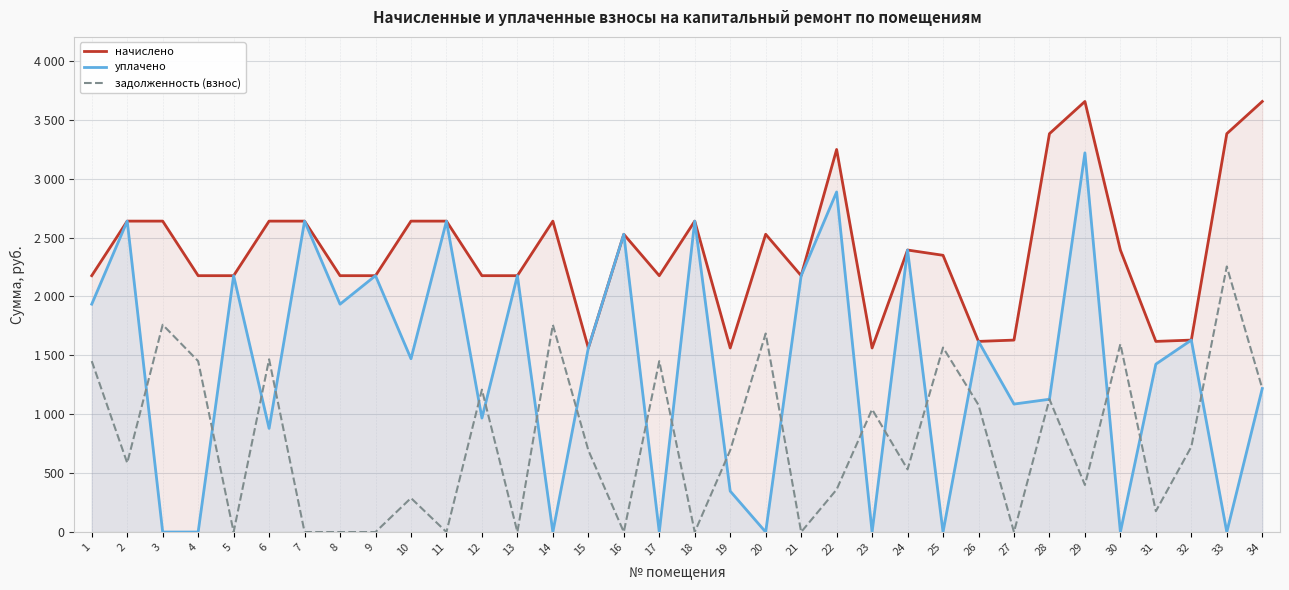

How many values in the задолженность (взнос) series are below 694?

16